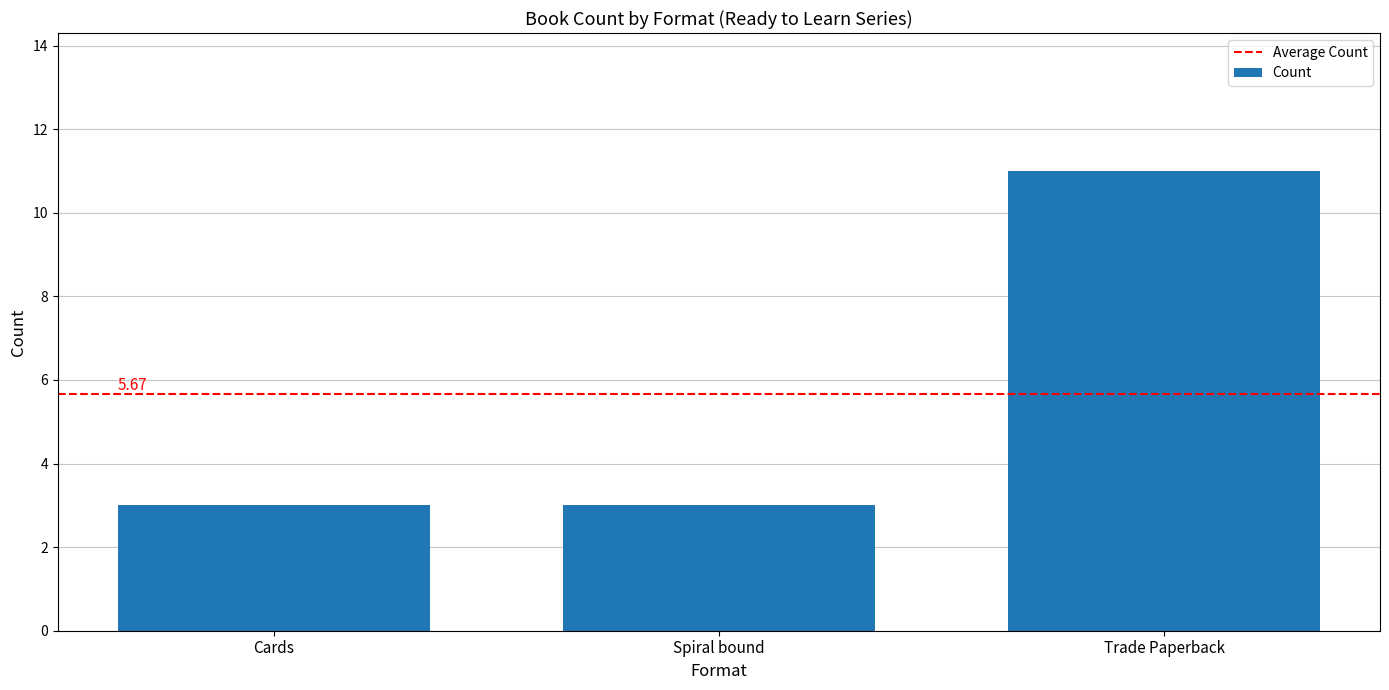

Are the bars grouped side by side (vs. stacked)?

No